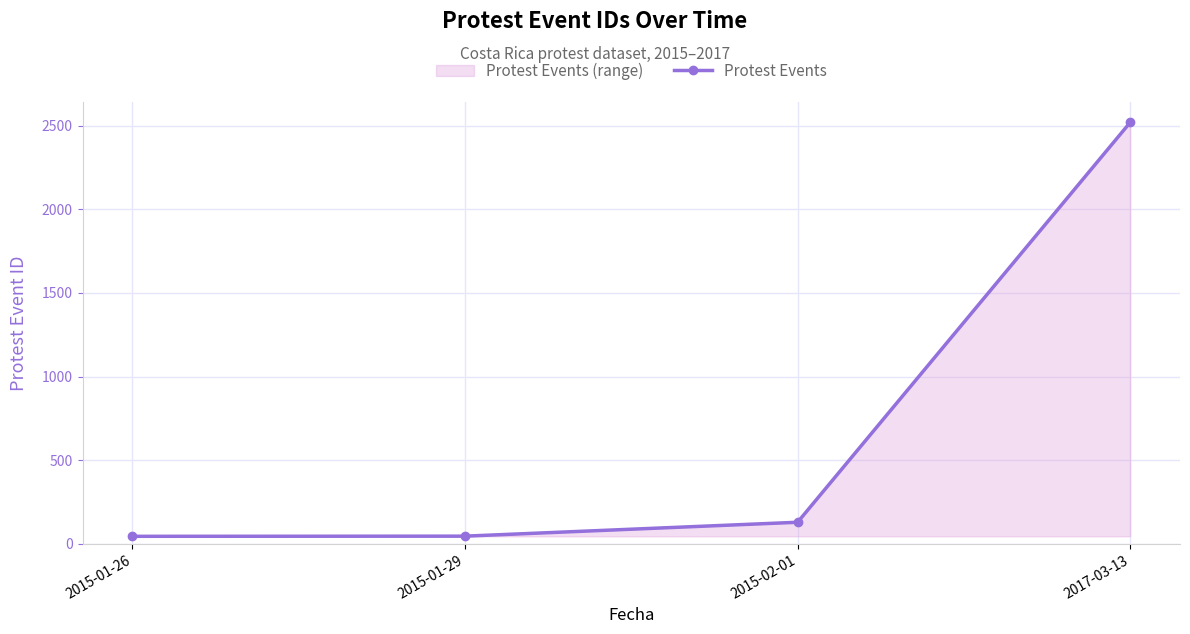

Count the number of categories in the chart.

4